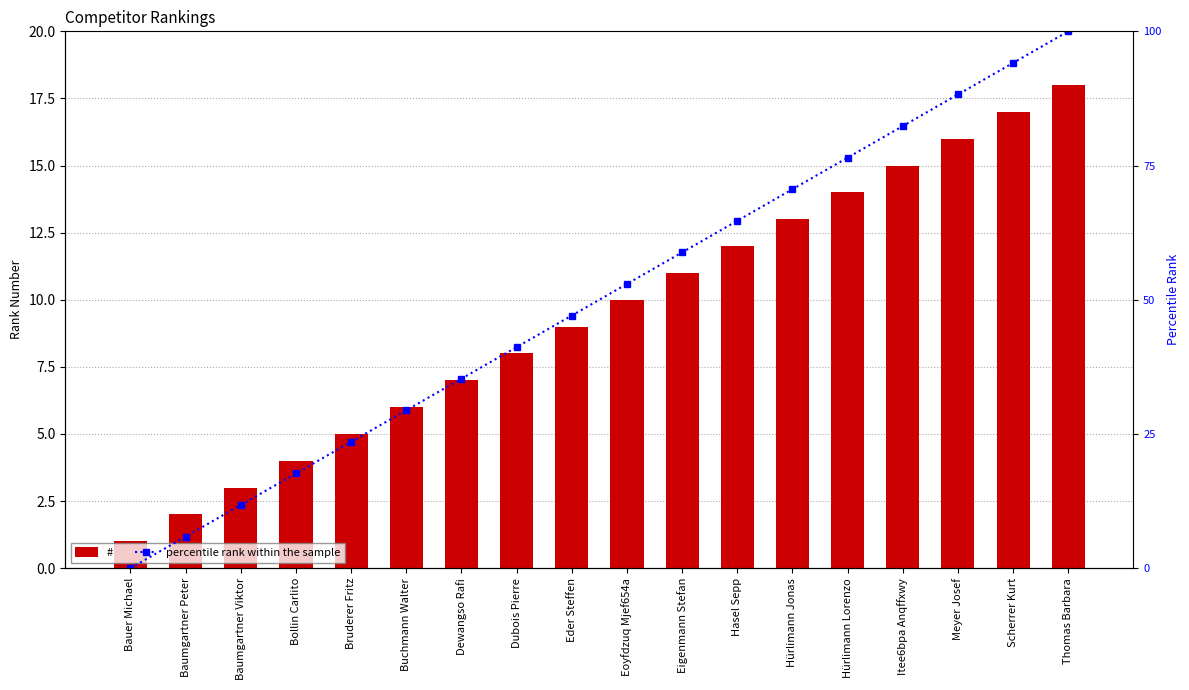

Rank the series by their maximum value, from lowest to highest.

#, percentile rank within the sample